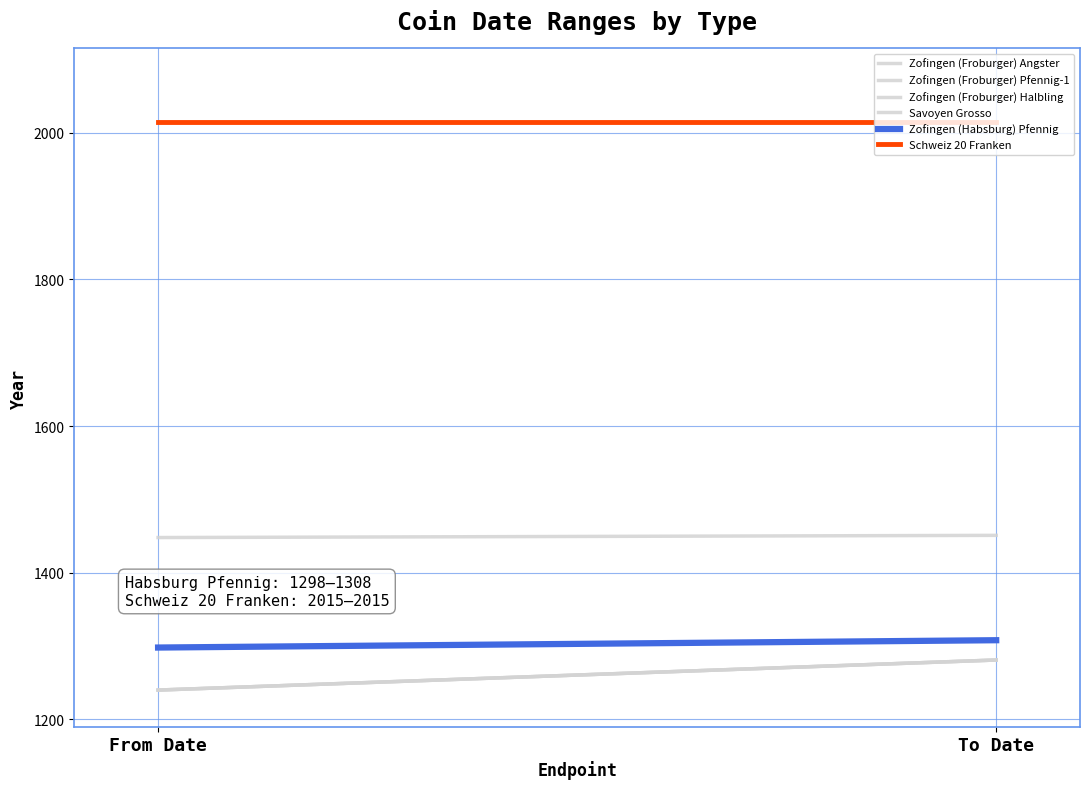

Does the chart display data point markers on the line(s)?

No